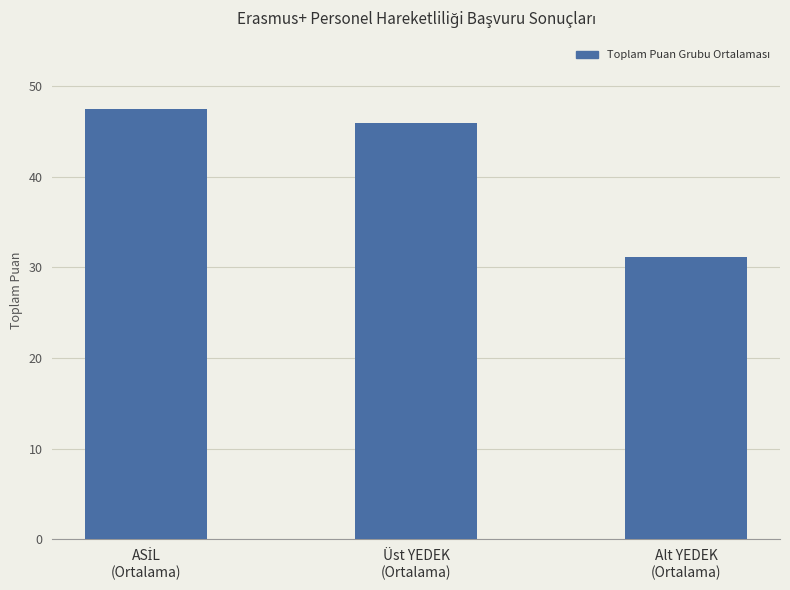

How many data points are less than 45?

1